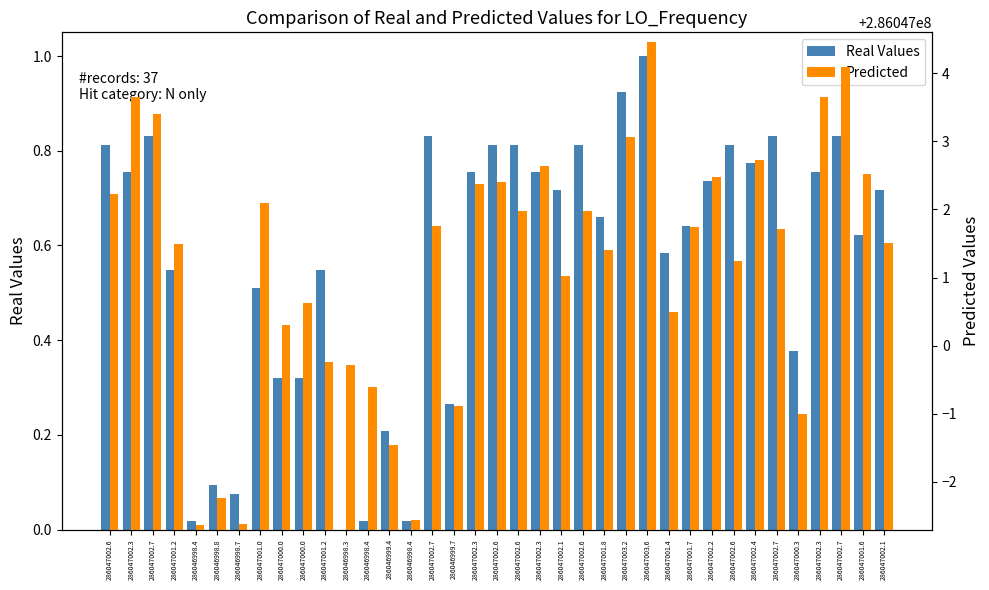

Reading left to right, extract all data points from this chart.

Real Values: 286047002.6=0.8	286047002.3=0.8	286047002.7=0.8	286047001.2=0.5	286046998.4=0.0	286046998.8=0.1	286046998.7=0.1	286047001.0=0.5	286047000.0=0.3	286047000.0=0.3	286047001.2=0.5	286046998.3=0.0	286046998.4=0.0	286046999.4=0.2	286046998.4=0.0	286047002.7=0.8	286046999.7=0.3	286047002.3=0.8	286047002.6=0.8	286047002.6=0.8	286047002.3=0.8	286047002.1=0.7	286047002.6=0.8	286047001.8=0.7	286047003.2=0.9	286047003.6=1.0	286047001.4=0.6	286047001.7=0.6	286047002.2=0.7	286047002.6=0.8	286047002.4=0.8	286047002.7=0.8	286047000.3=0.4	286047002.3=0.8	286047002.7=0.8	286047001.6=0.6	286047002.1=0.7
Predicted: 286047002.6=286047002.2	286047002.3=286047003.7	286047002.7=286047003.4	286047001.2=286047001.5	286046998.4=286046997.4	286046998.8=286046997.8	286046998.7=286046997.4	286047001.0=286047002.1	286047000.0=286047000.3	286047000.0=286047000.6	286047001.2=286046999.8	286046998.3=286046999.7	286046998.4=286046999.4	286046999.4=286046998.5	286046998.4=286046997.4	286047002.7=286047001.8	286046999.7=286046999.1	286047002.3=286047002.4	286047002.6=286047002.4	286047002.6=286047002.0	286047002.3=286047002.6	286047002.1=286047001.0	286047002.6=286047002.0	286047001.8=286047001.4	286047003.2=286047003.1	286047003.6=286047004.5	286047001.4=286047000.5	286047001.7=286047001.7	286047002.2=286047002.5	286047002.6=286047001.2	286047002.4=286047002.7	286047002.7=286047001.7	286047000.3=286046999.0	286047002.3=286047003.6	286047002.7=286047004.1	286047001.6=286047002.5	286047002.1=286047001.5